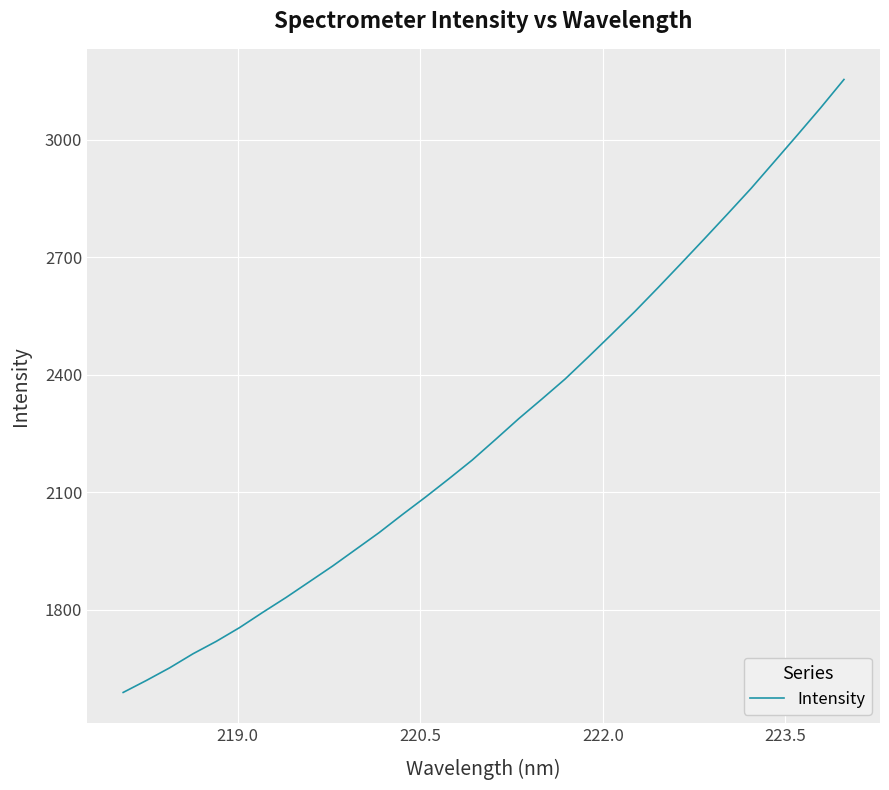

What is the minimum value shown in the chart?

1589.1